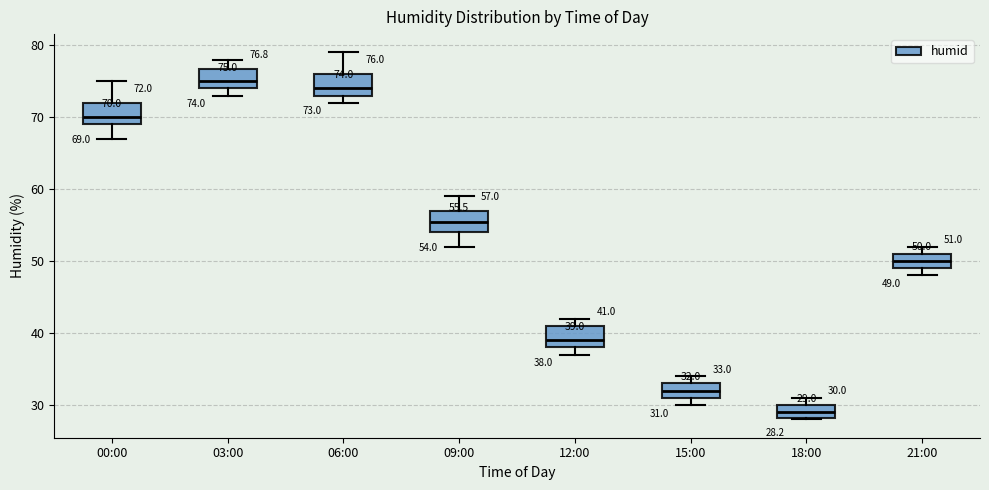

Which box's median line is the lowest?

18:00